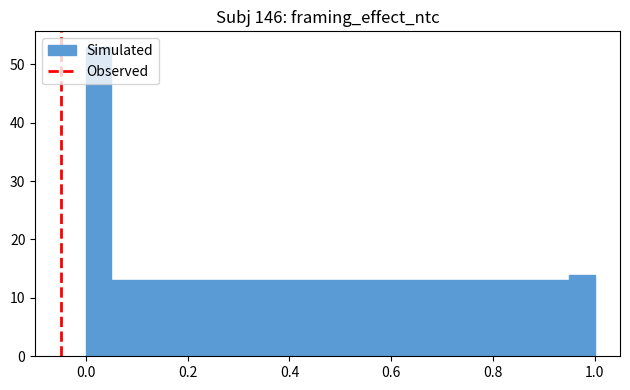

Read against the x-axis, roughly where is the centre of the tallest bar?

0.02